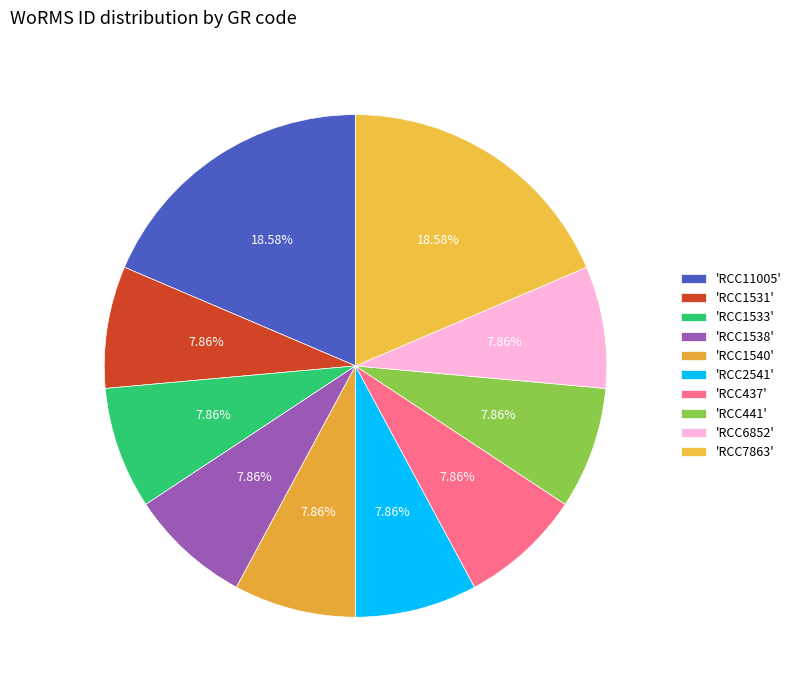

How many slices are in this pie chart?

10